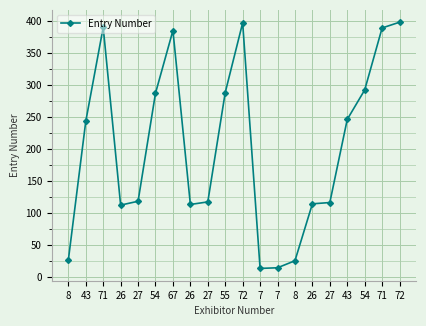

How many series are shown in this chart?

1